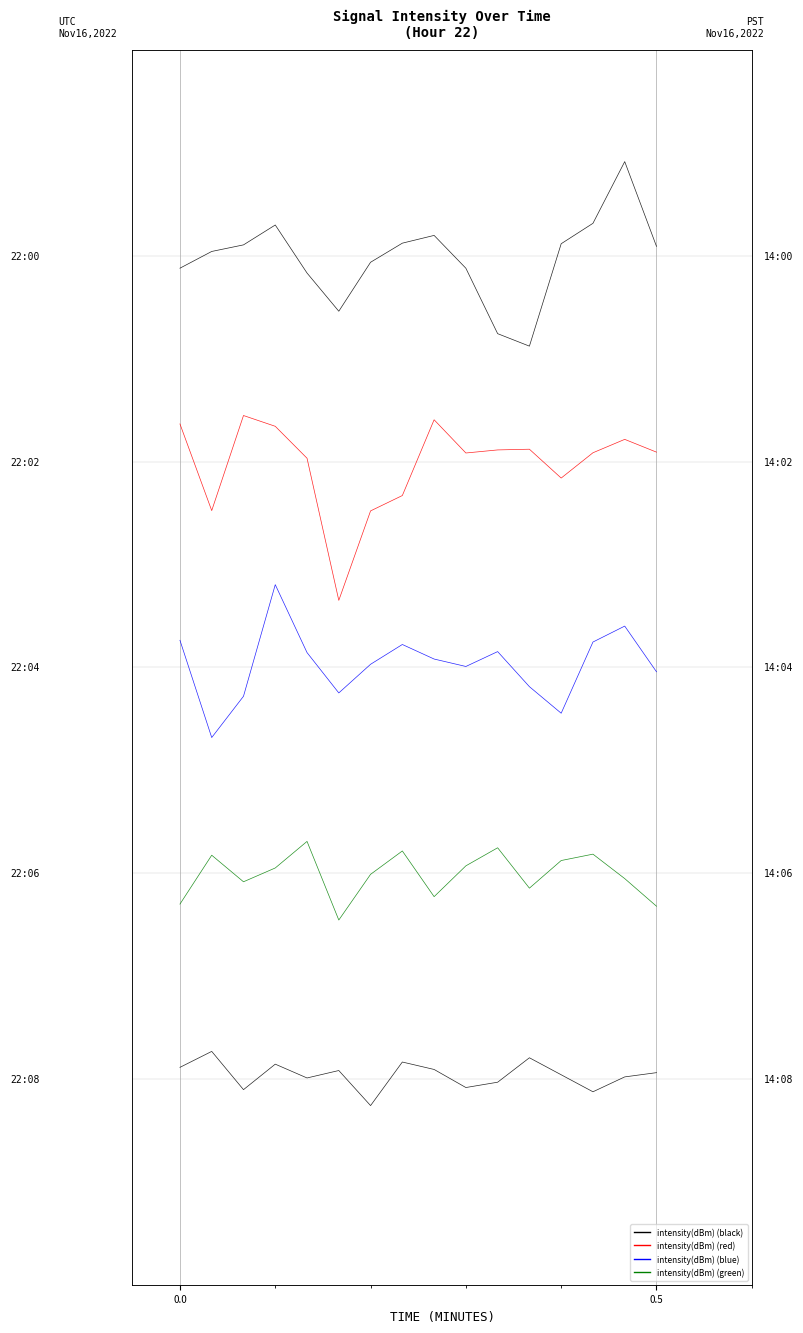

Is the value of intensity(dBm) row 2 at 14 greater than the value of intensity(dBm) row 1 at 4?

No